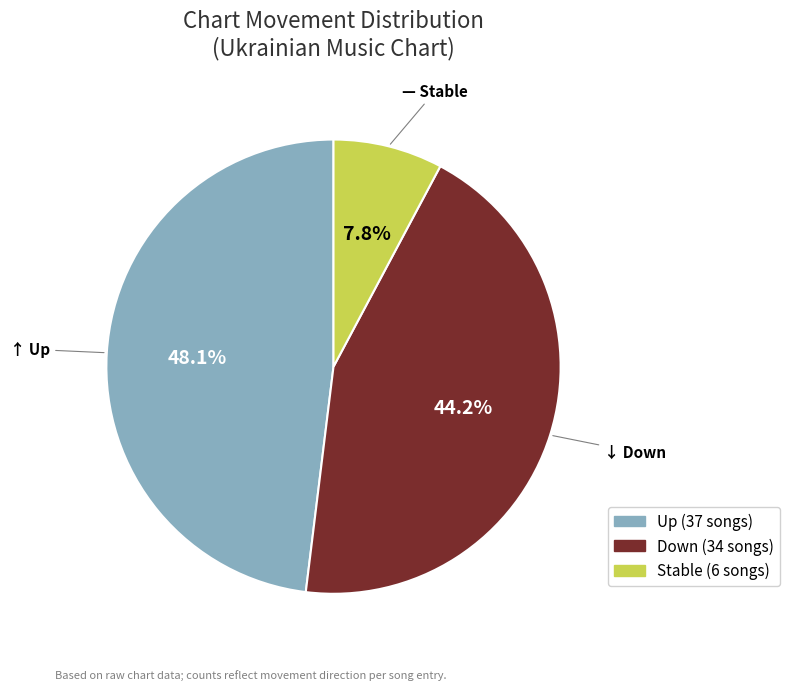

Is there any slice that represents more than half of the pie?

No